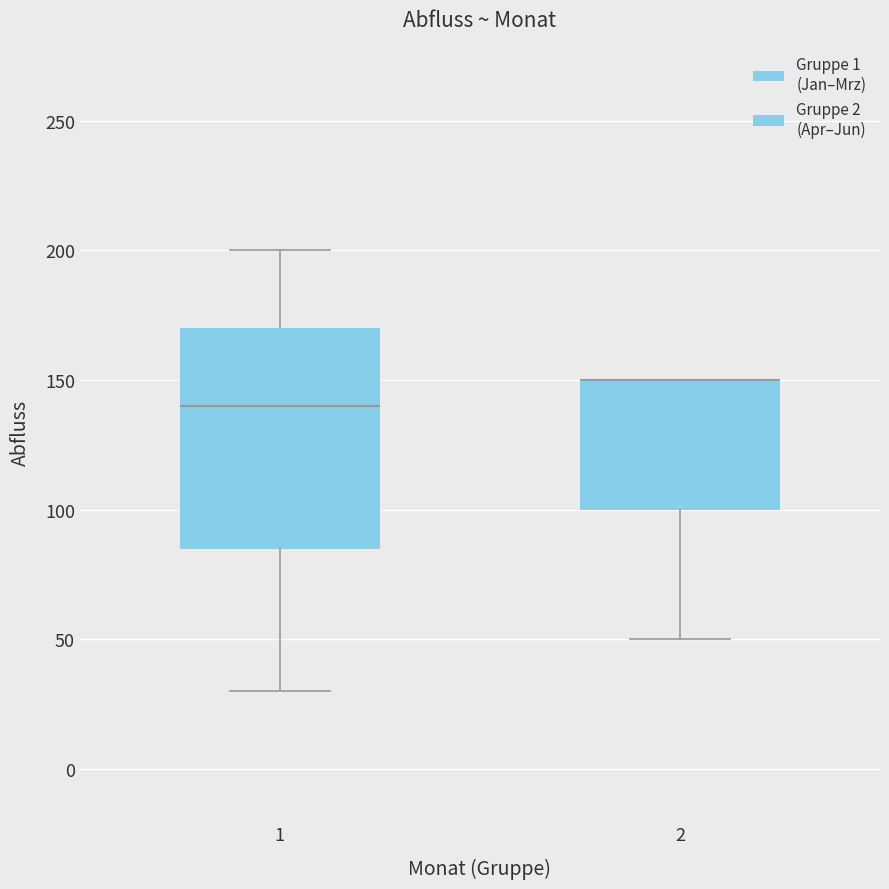

Reading left to right, read every box against the y-axis: the position of its median line, the range the box covers, and the ends of its whiskers. The values are not printed on the chart, so give them approximately, as read against the axis.

1: median 140, box 85 to 170, whiskers 30 to 200
2: median 150 (drawn on the box's upper edge), box 100 to 150, whiskers 50 to 150